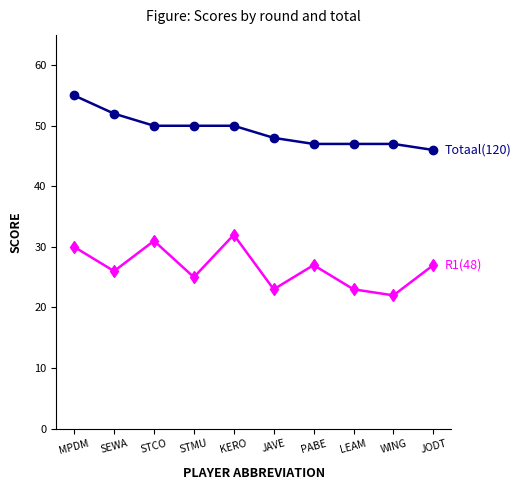

What position from the right is STCO?

8